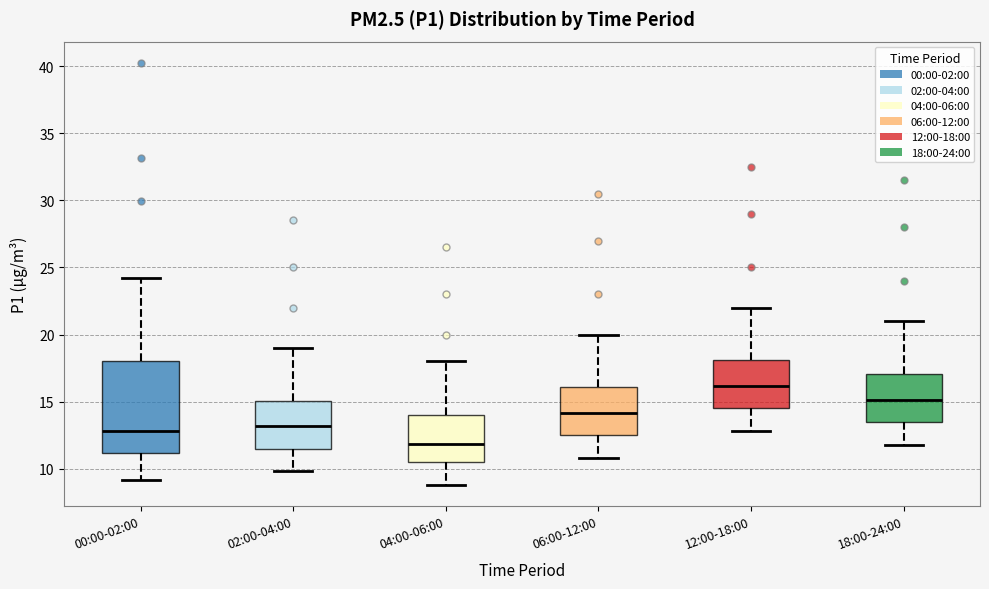

Reading left to right, read every box against the y-axis: the position of its median line, the range the box covers, and the ends of its whiskers. The values are not printed on the chart, so give them approximately, as read against the axis.

00:00-02:00: median 13.0, box 11.0 to 18.0, whiskers 9.0 to 24.0
02:00-04:00: median 13.0, box 11.5 to 15.0, whiskers 10.0 to 19.0
04:00-06:00: median 12.0, box 10.5 to 14.0, whiskers 9.0 to 18.0
06:00-12:00: median 14.0, box 12.5 to 16.0, whiskers 11.0 to 20.0
12:00-18:00: median 16.0, box 14.5 to 18.0, whiskers 13.0 to 22.0
18:00-24:00: median 15.0, box 13.5 to 17.0, whiskers 12.0 to 21.0